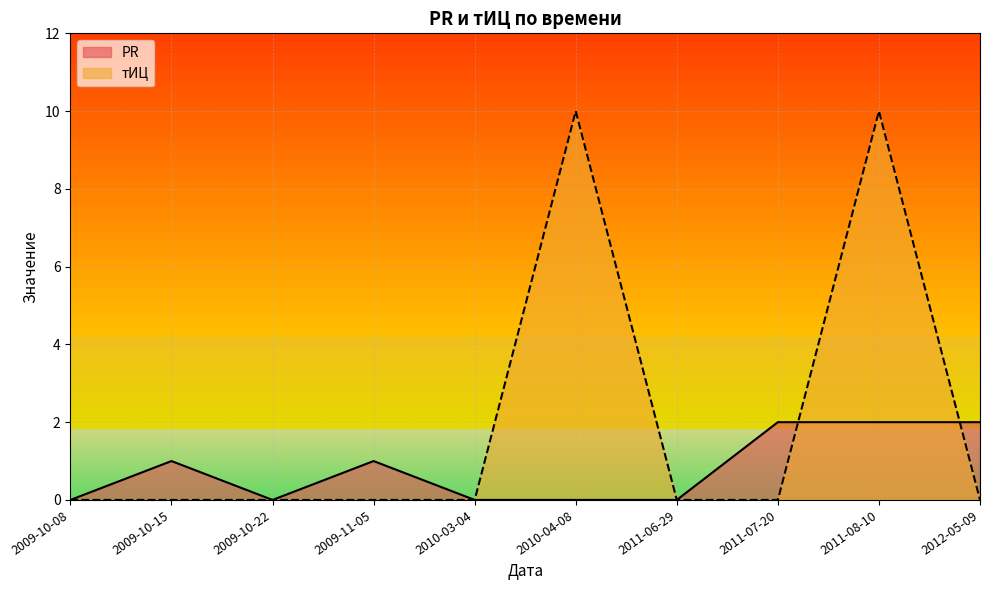

Which series has the largest range (max minus min)?

тИЦ